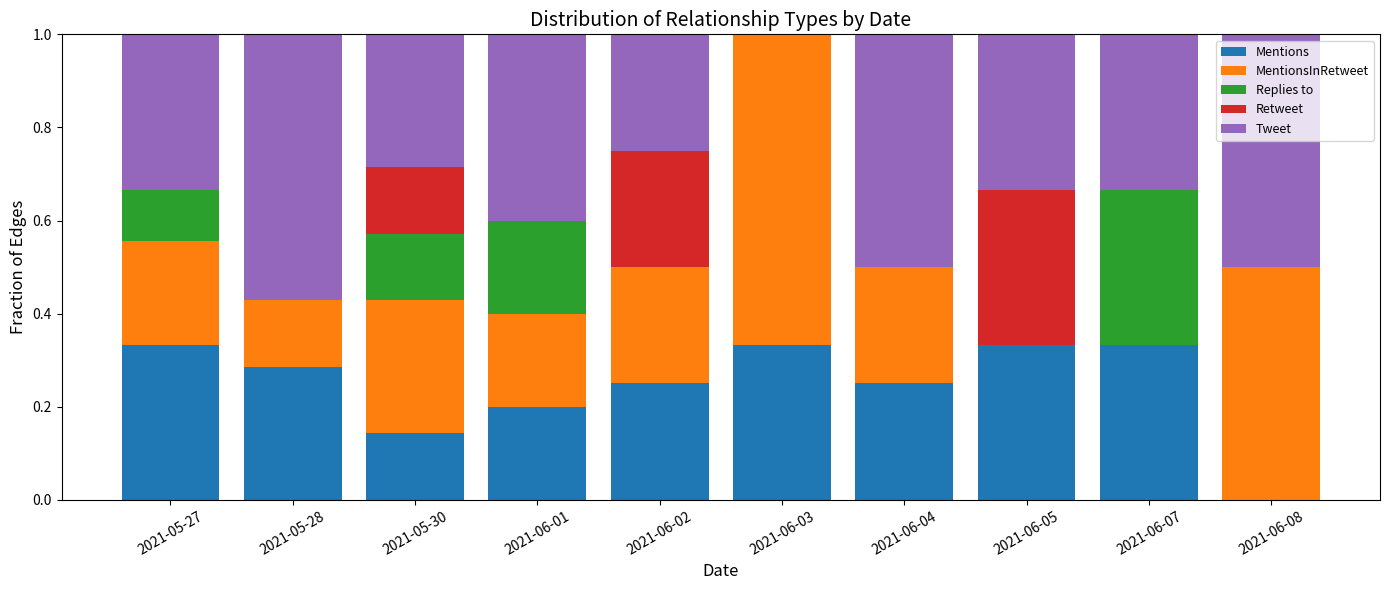

What is the total value across all series at 2021-05-28?

1.0